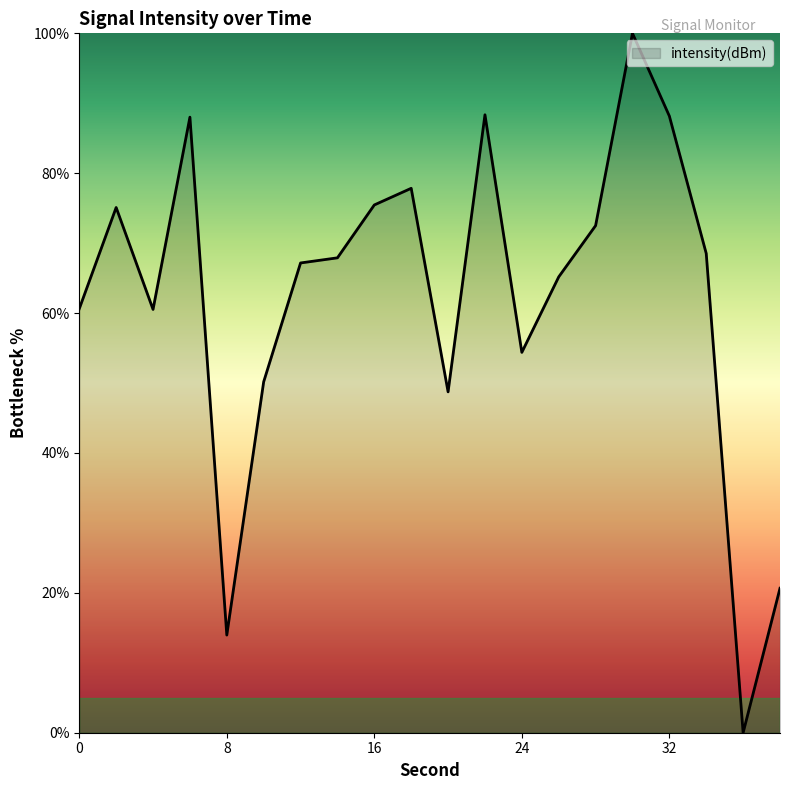

How many distinct data groups are displayed?

1